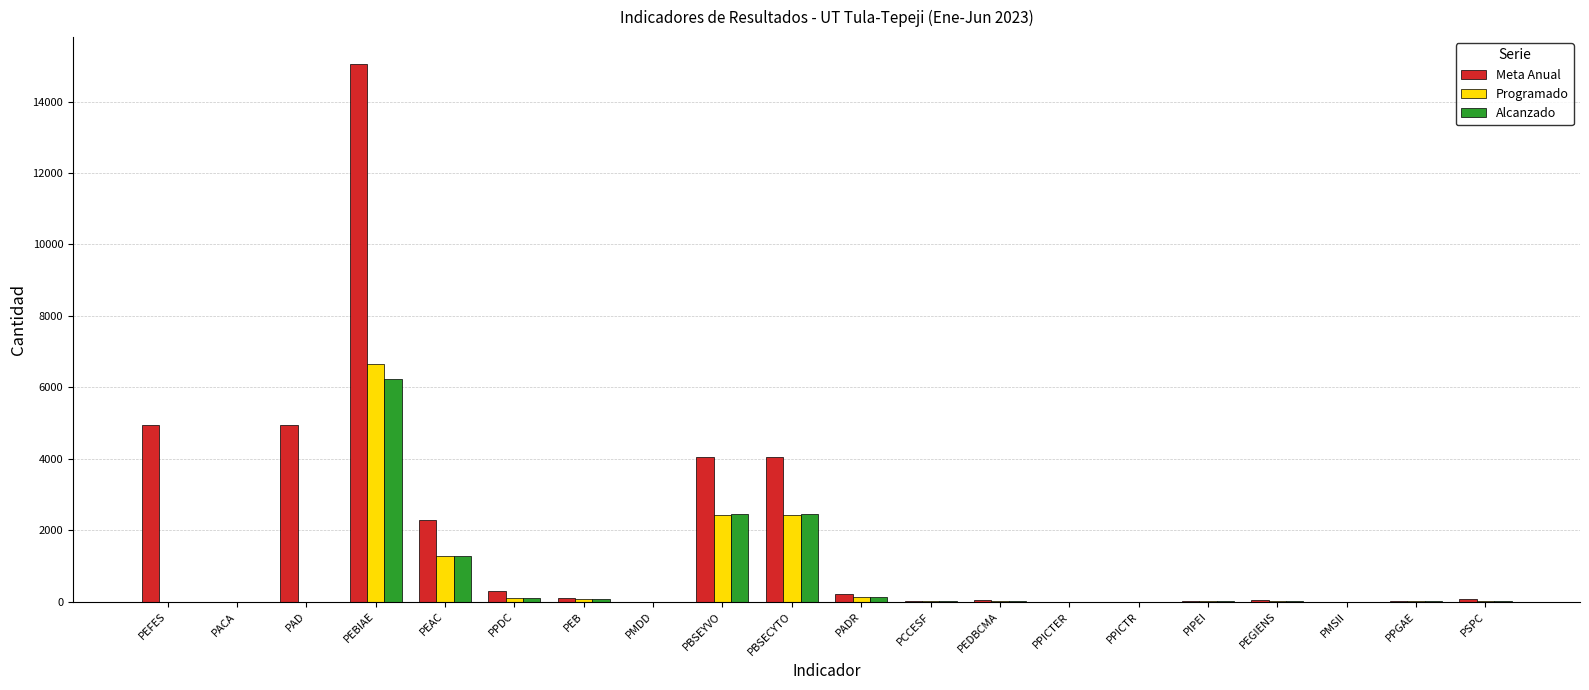

Between PEFES and PMDD, which series saw the biggest shift?

Meta Anual